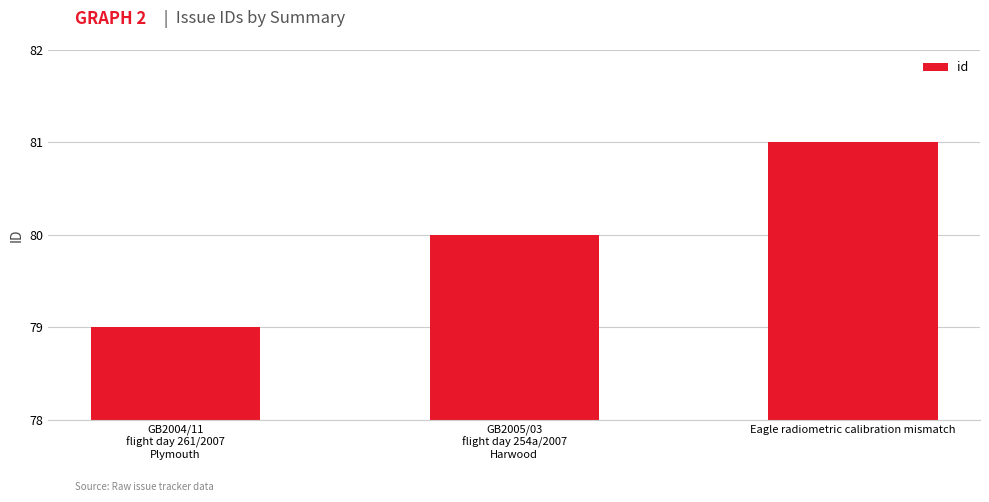

How many values are below 80?

1